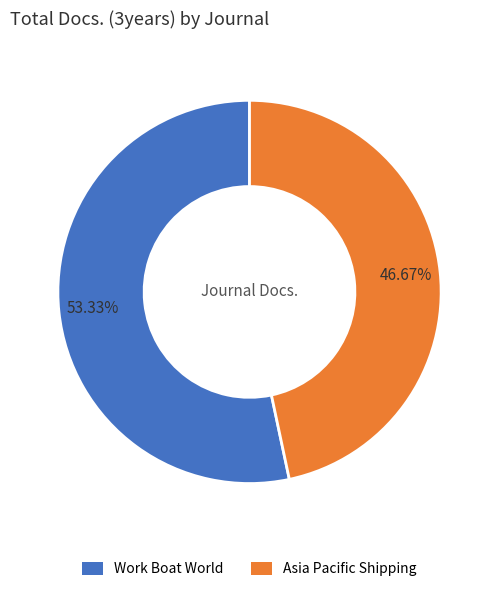

Is there a majority slice in this chart?

Yes